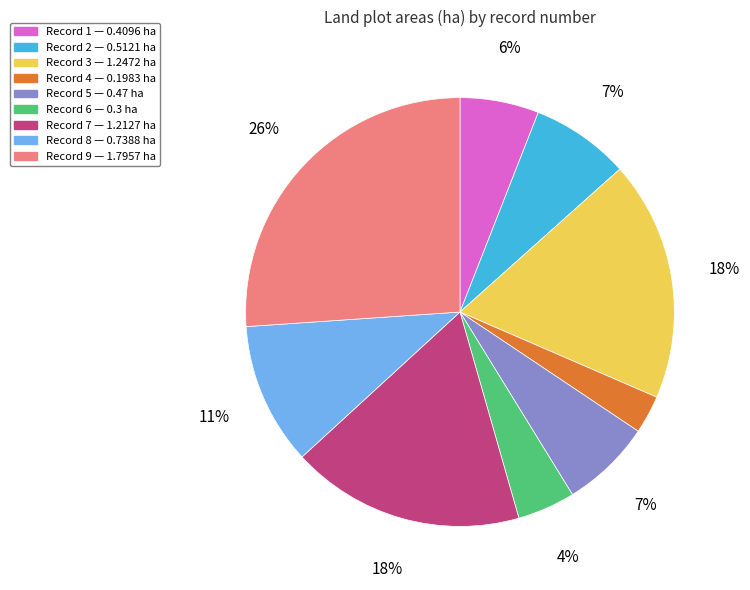

To the nearest percent, what is the average slice percentage?

11%